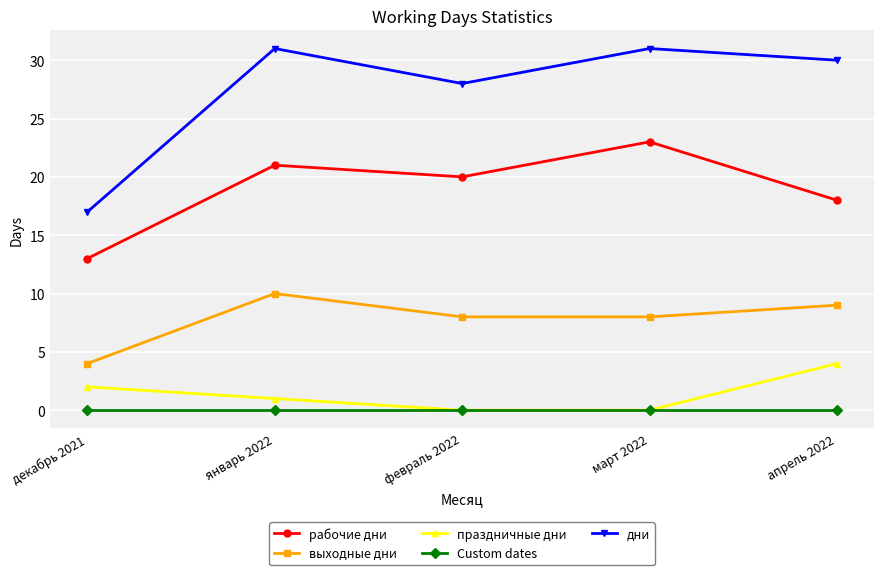

List the series in order of their peak value, highest first.

дни, рабочие дни, выходные дни, праздничные дни, Custom dates